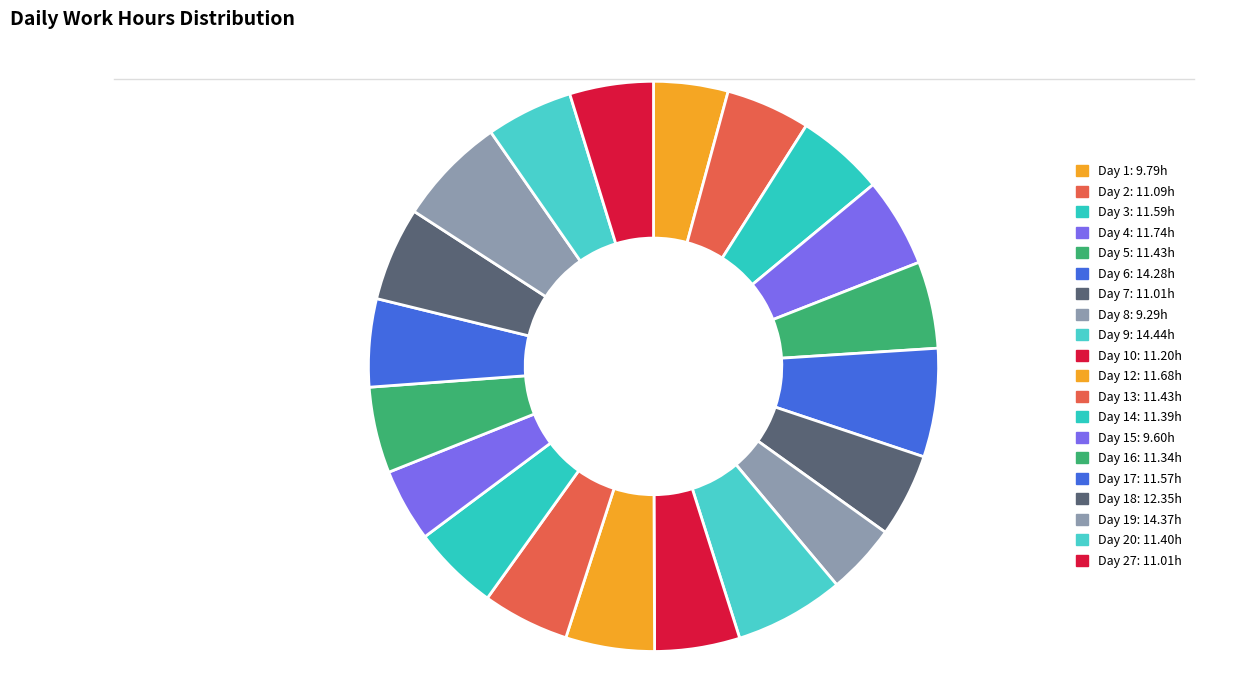

Rank the categories by value from highest to lowest.

Day 9, Day 19, Day 6, Day 18, Day 4, Day 12, Day 3, Day 17, Day 5, Day 13, Day 20, Day 14, Day 16, Day 10, Day 2, Day 7, Day 27, Day 1, Day 15, Day 8